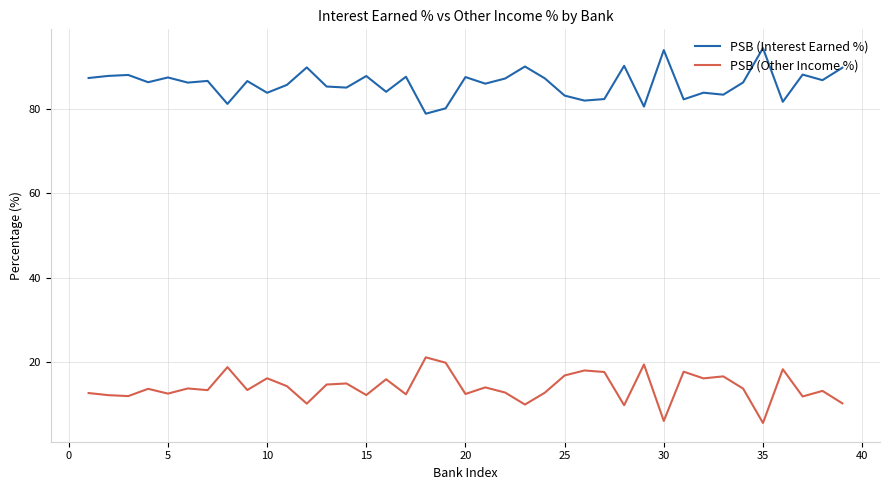

What is the maximum value shown in the chart?

94.4